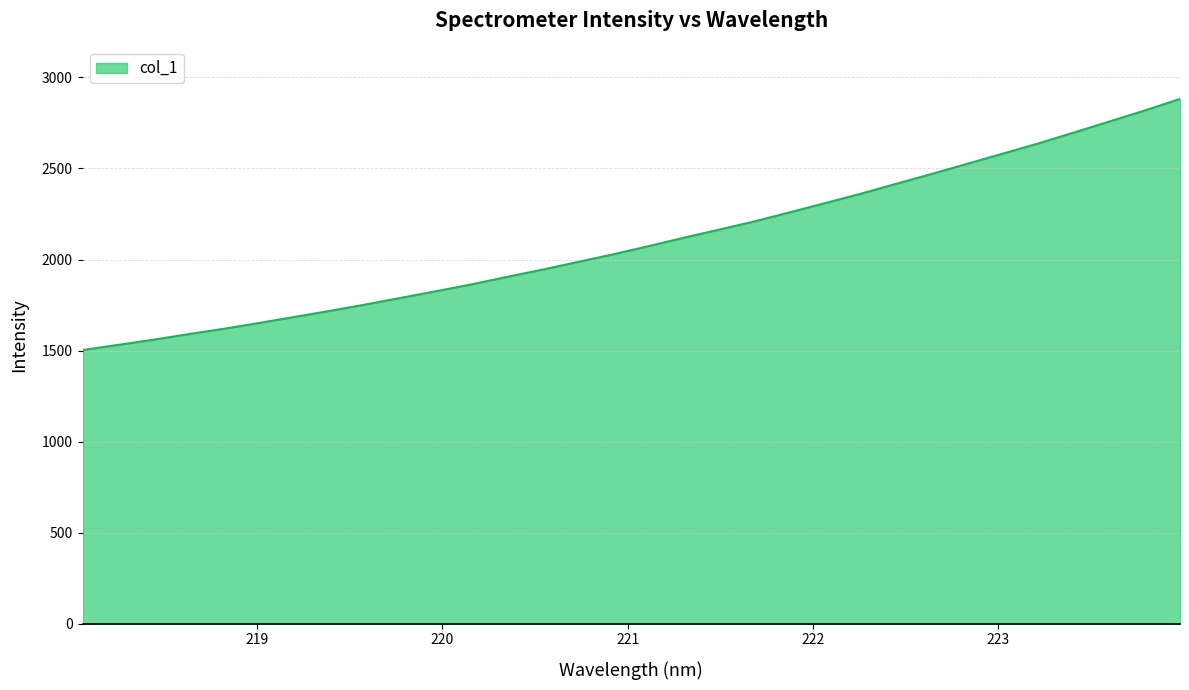

How many lines are shown in the chart?

1